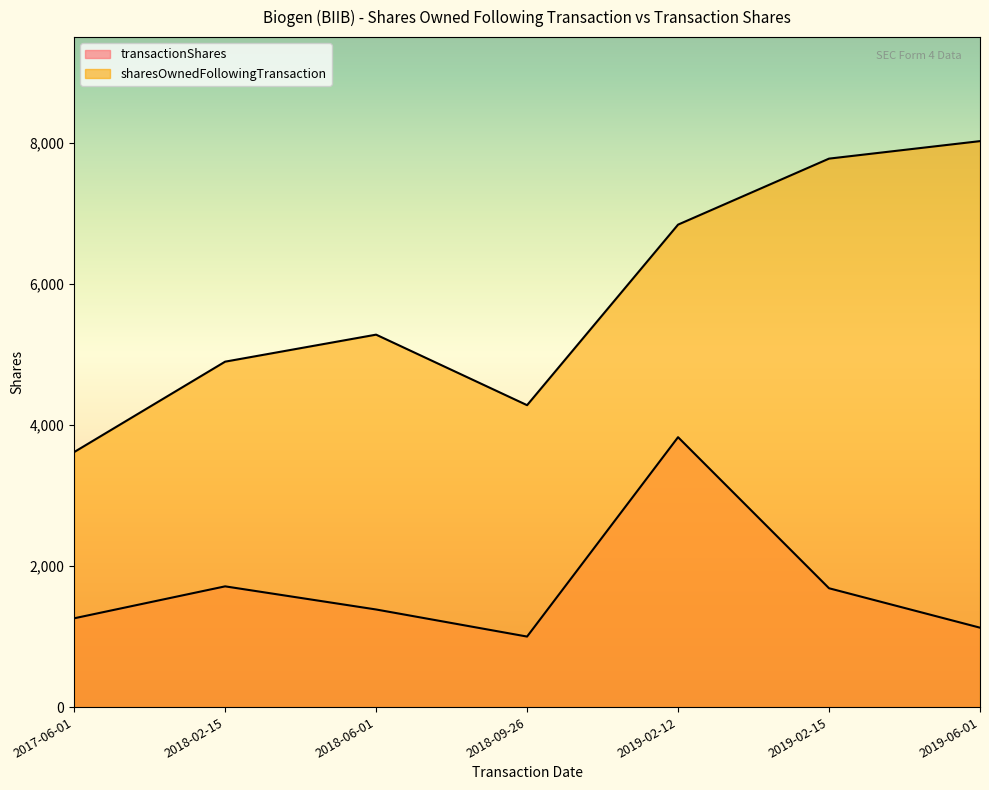

At which category does transactionShares reach its first local peak?

2018-02-15